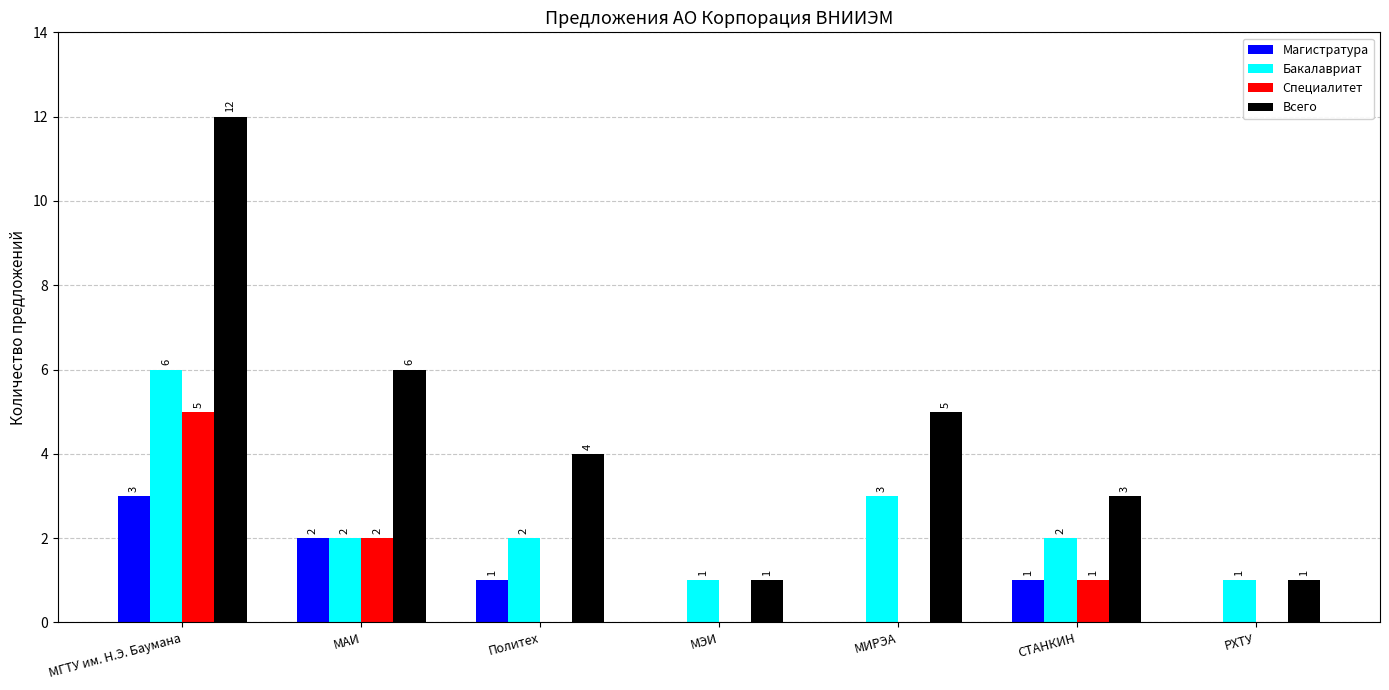

Where is Бакалавриат nearest to the value 3?

МИРЭА